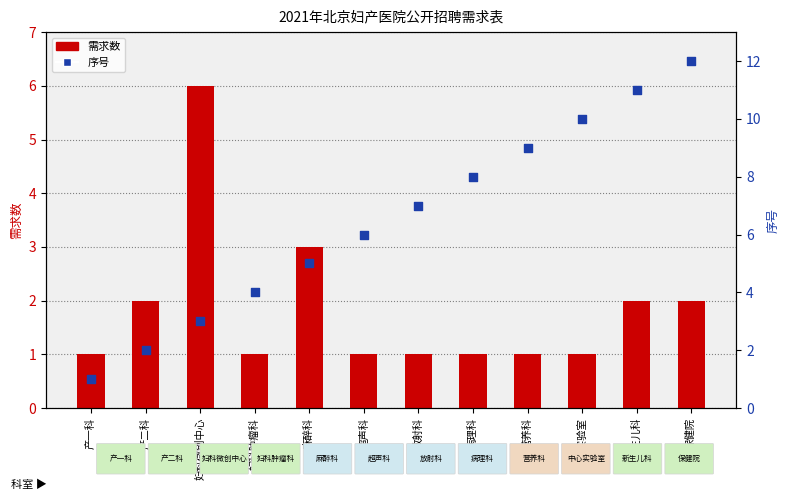

Which series contains the lowest Y value?

需求数